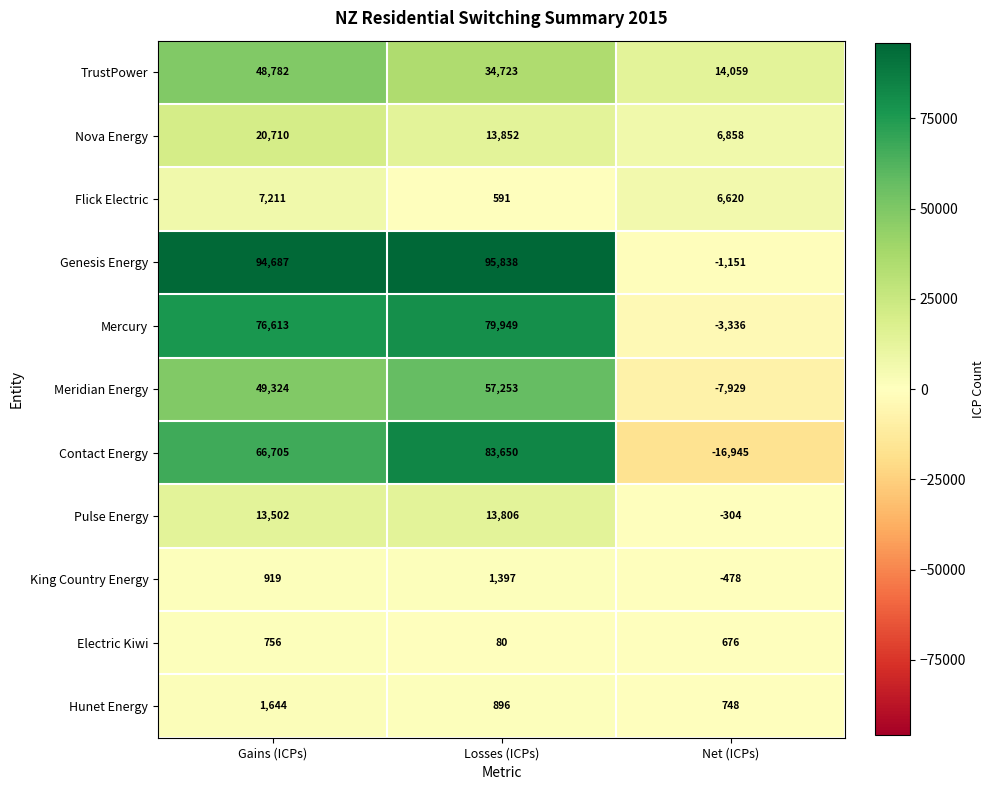

Rank the categories by Hunet Energy value from lowest to highest.

Net (ICPs), Losses (ICPs), Gains (ICPs)